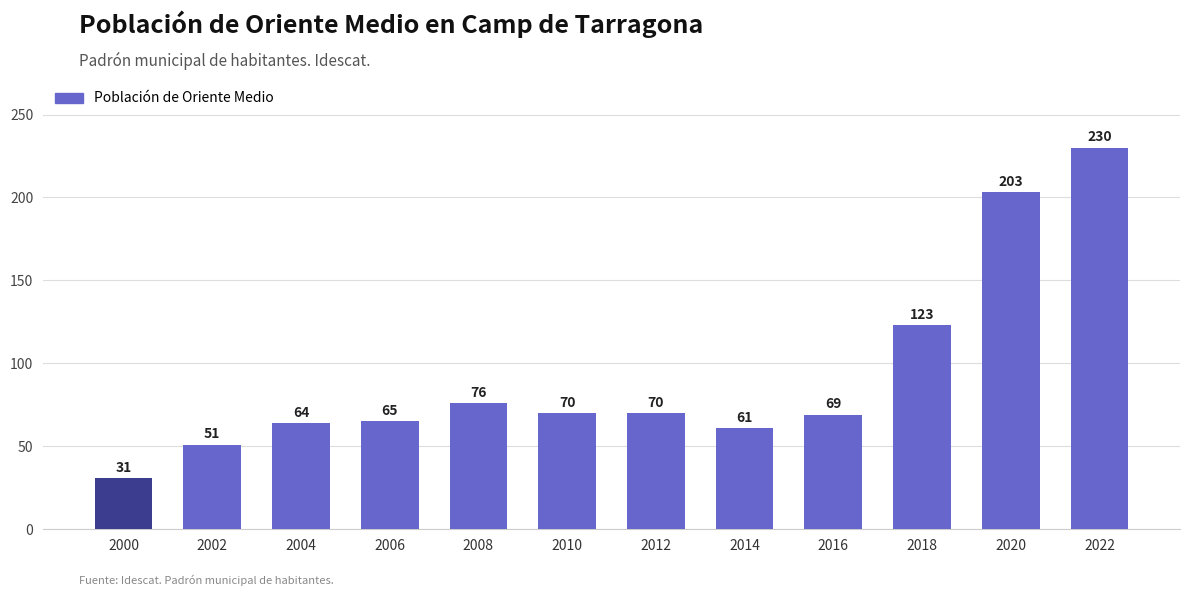

What is the approximate value at 2006?

65